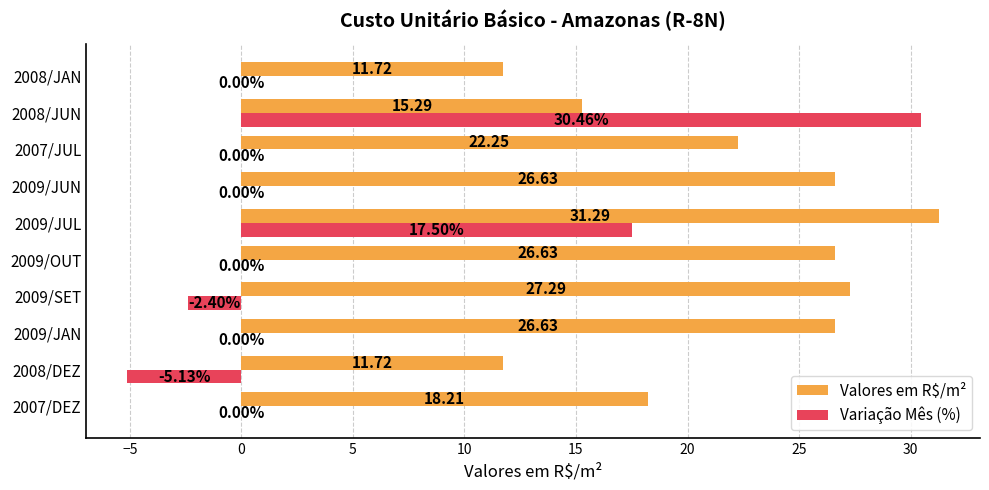

Which series changed the most between 2008/DEZ and 2009/JAN?

Valores em R$/m²